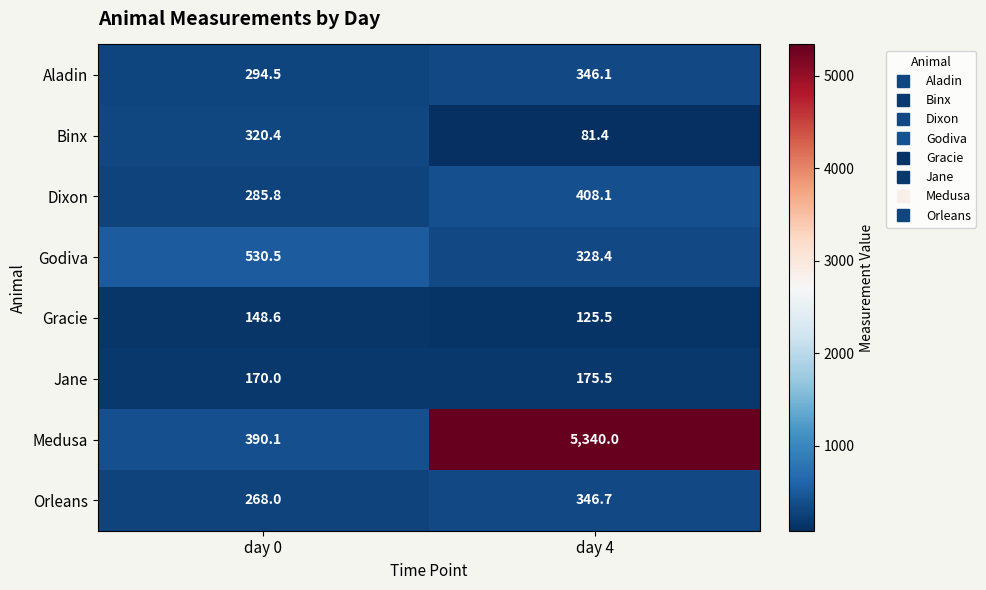

What is the difference between the Dixon values at day 4 and day 0?

122.3